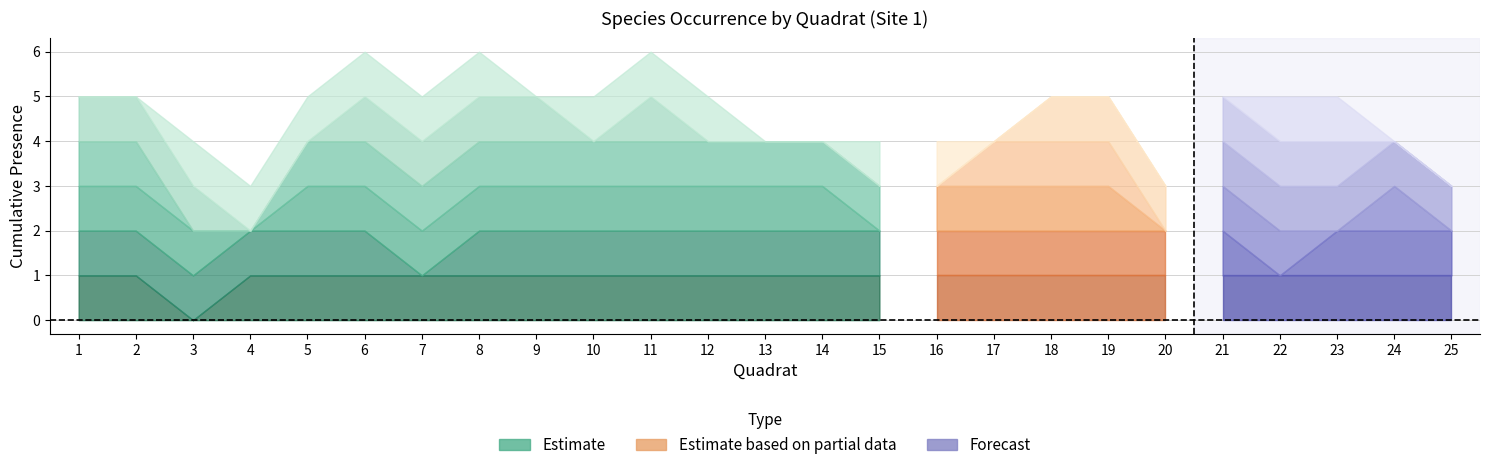

At how many categories does at least one series exceed 0?

25